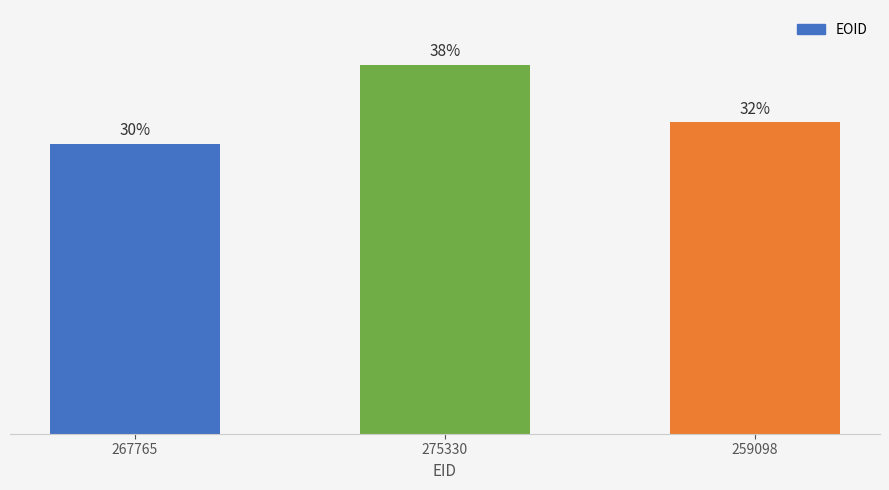

What is the label of the 1st bar from the left?

267765